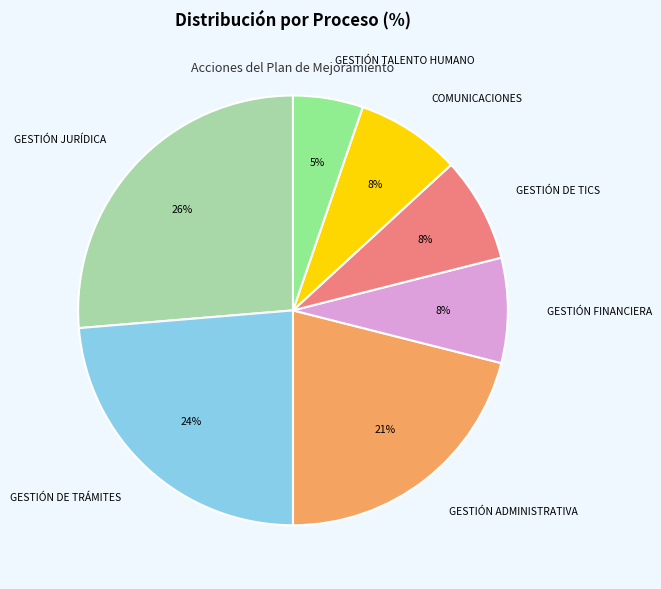

True or false: COMUNICACIONES accounts for 1% of the total.

False